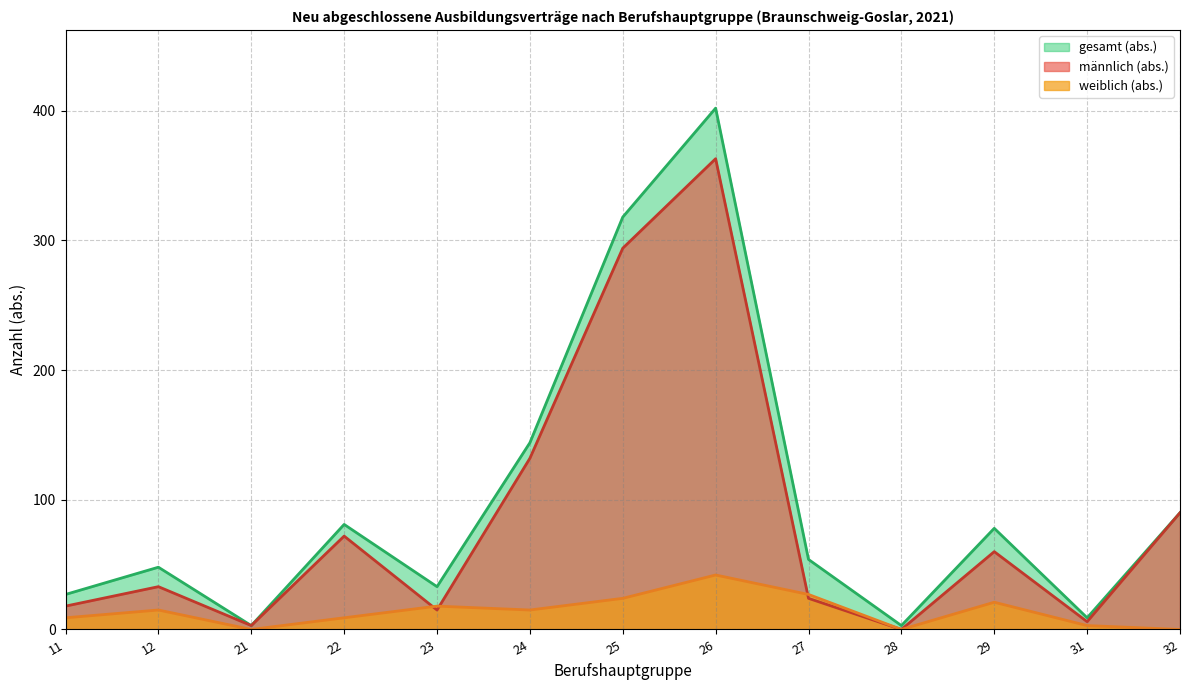

Reading right to left, list all the values displayed in this chart.

männlich (abs.): 90	6	60	0	24	363	294	132	15	72	3	33	18
weiblich (abs.): 0	3	21	0	27	42	24	15	18	9	0	15	9
gesamt (abs.): 90	9	78	3	54	402	318	144	33	81	3	48	27